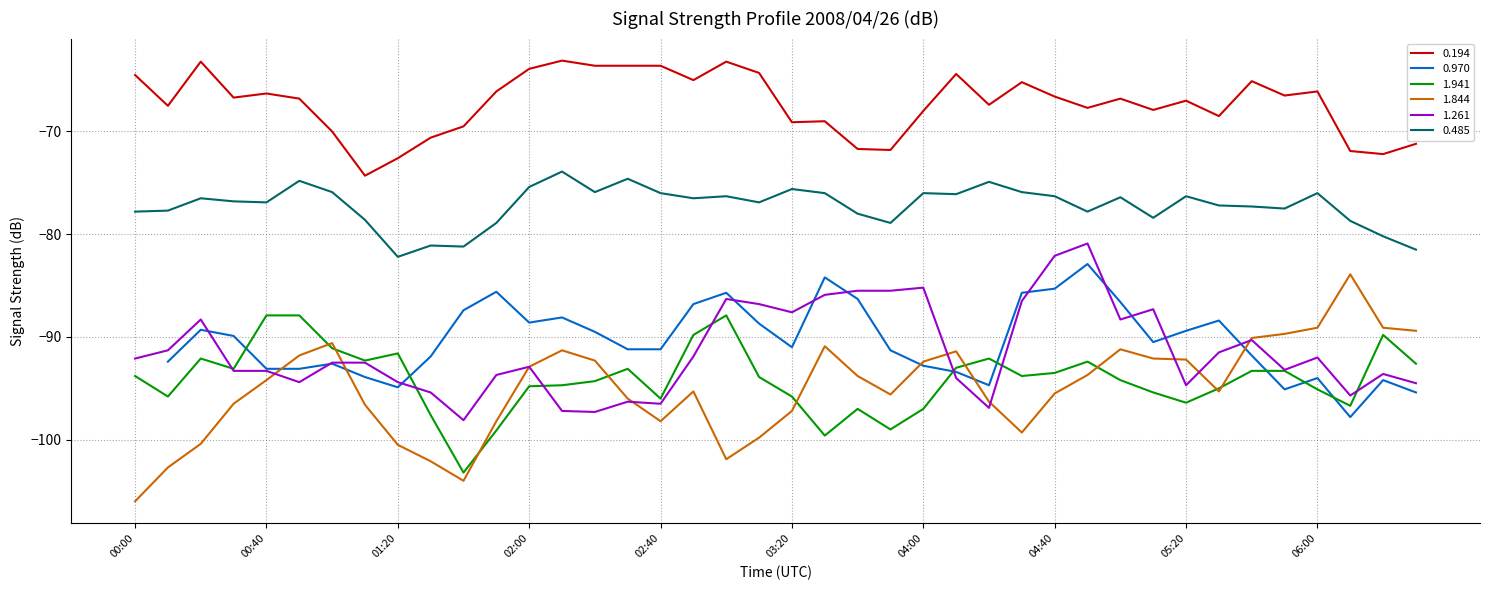

Which series has the largest range (max minus min)?

1.844